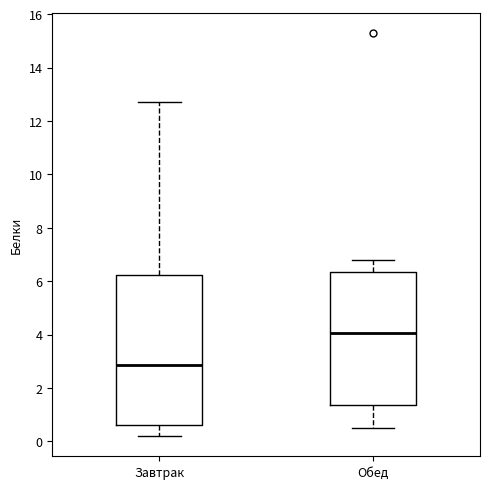

Reading left to right, transcribe this box plot: for each box, give where its median line is, the range the box spans, and where its two whiskers end, as read against the y-axis. The values are not printed on the chart, so give them approximately, as read against the axis.

Завтрак: median 2.8, box 0.6 to 6.2, whiskers 0.2 to 12.8
Обед: median 4.0, box 1.4 to 6.4, whiskers 0.6 to 6.8